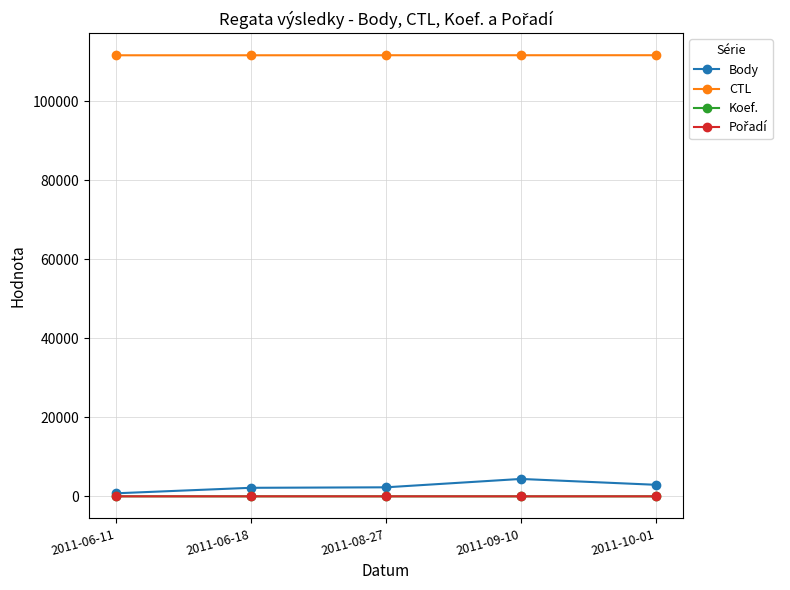

True or false: Koef. and CTL cross at least once.

False